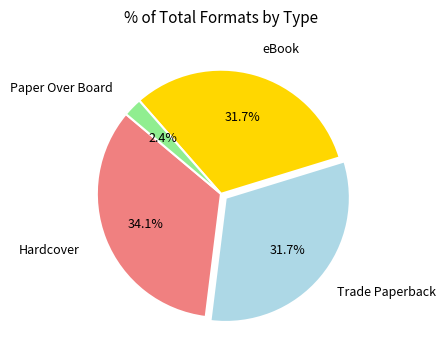

Does any single category account for the majority?

No